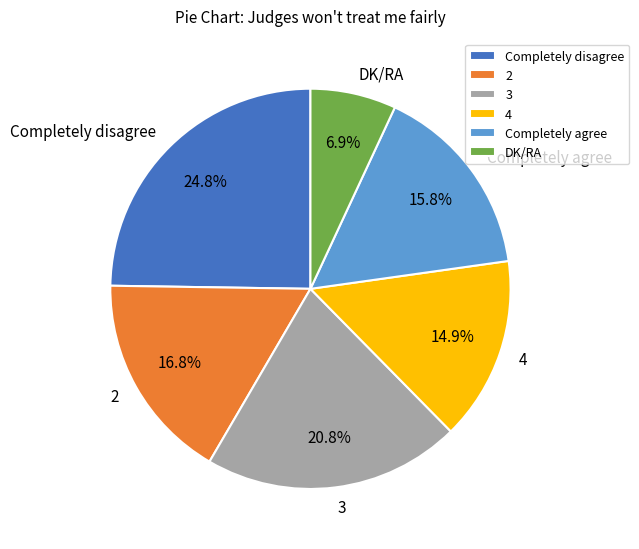

How many slices are in this pie chart?

6